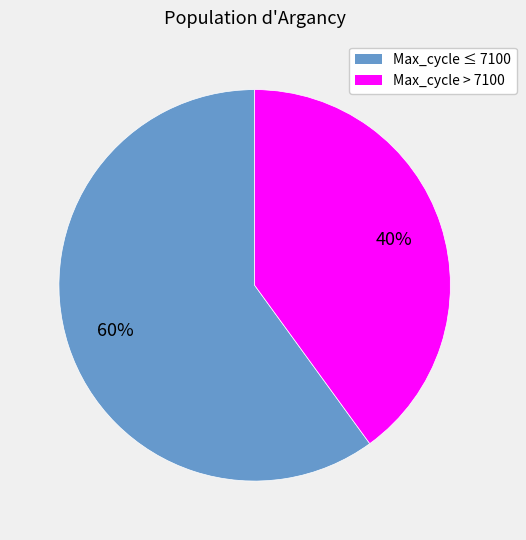

Is it true that Max_cycle ≤ 7100 is 60% of the pie?

True